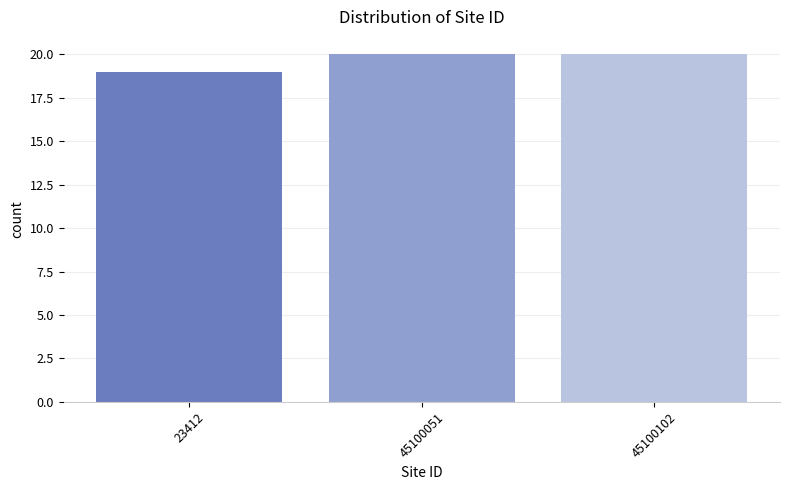

Reading left to right, list all the values displayed in this chart.

19	20	20